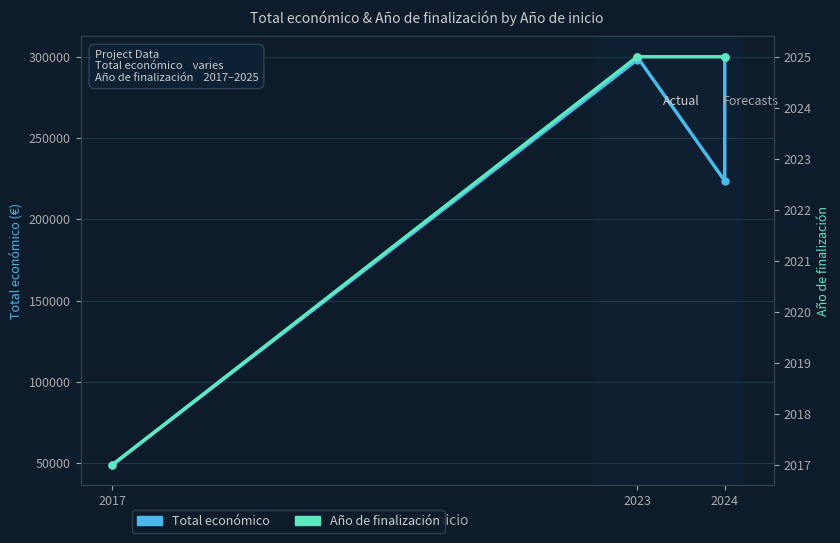

Is the value of Año de finalización at 2017 greater than the value of Total económico at 2024?

No